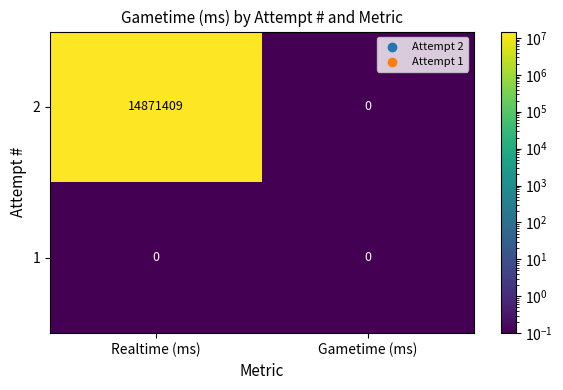

Reading right to left, what are all the values shown in this chart?

2: Gametime (ms)=0	Realtime (ms)=14871409
1: Gametime (ms)=0	Realtime (ms)=0